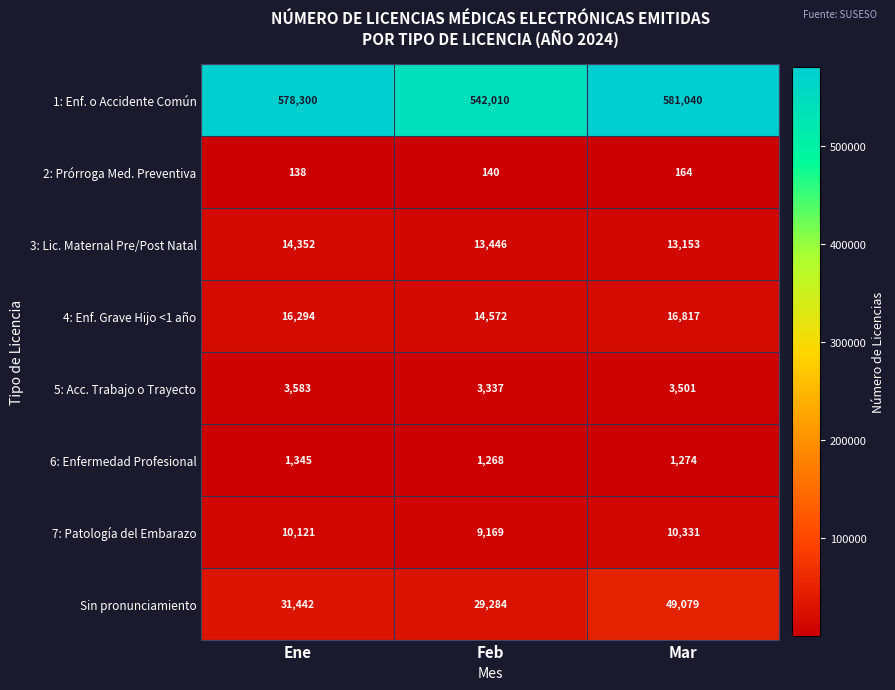

The 3: Lic. Maternal Pre/Post Natal series shows 9000 at Mar. True or false?

False